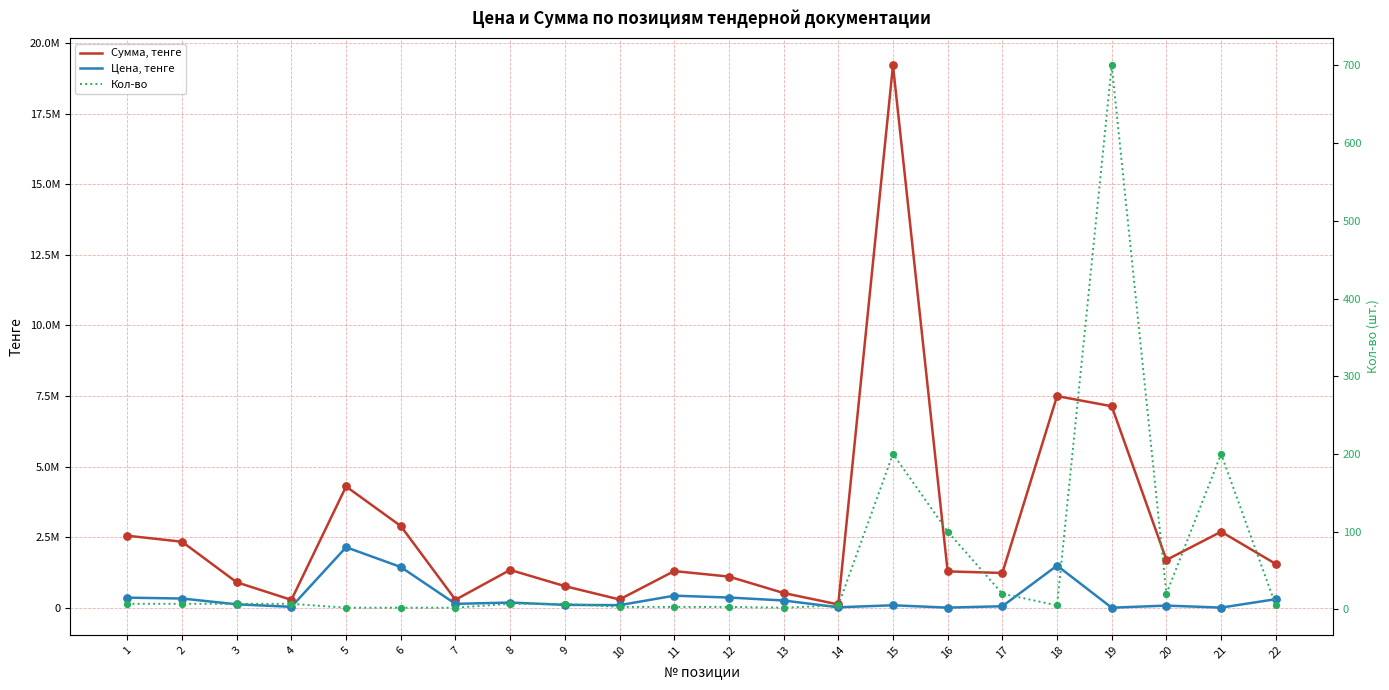

At which category is the sum across all series the highest?

15